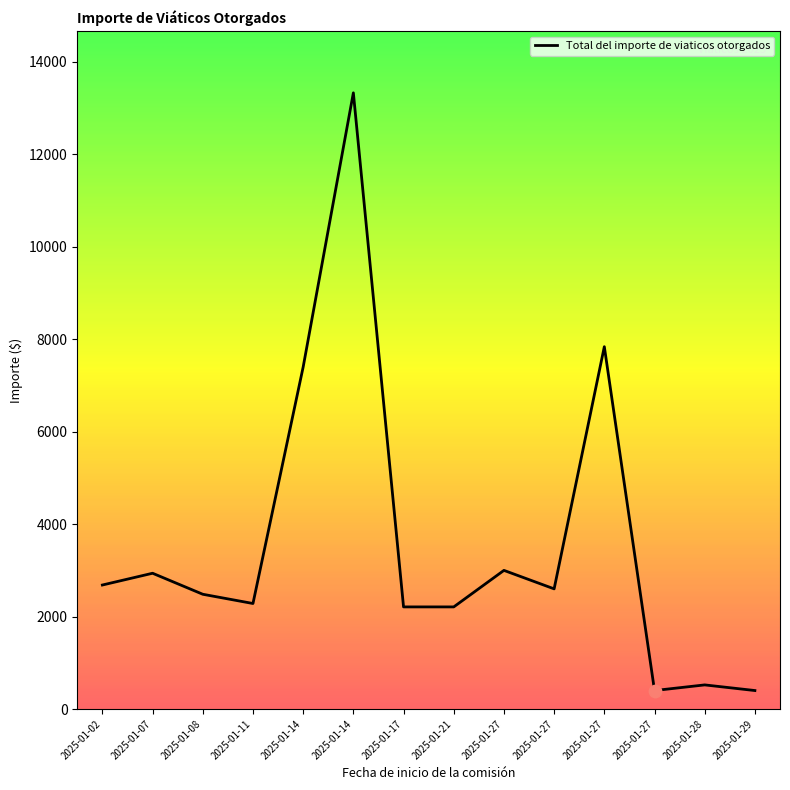

Which has a higher value, 2025-01-28 or 2025-01-17?

2025-01-17